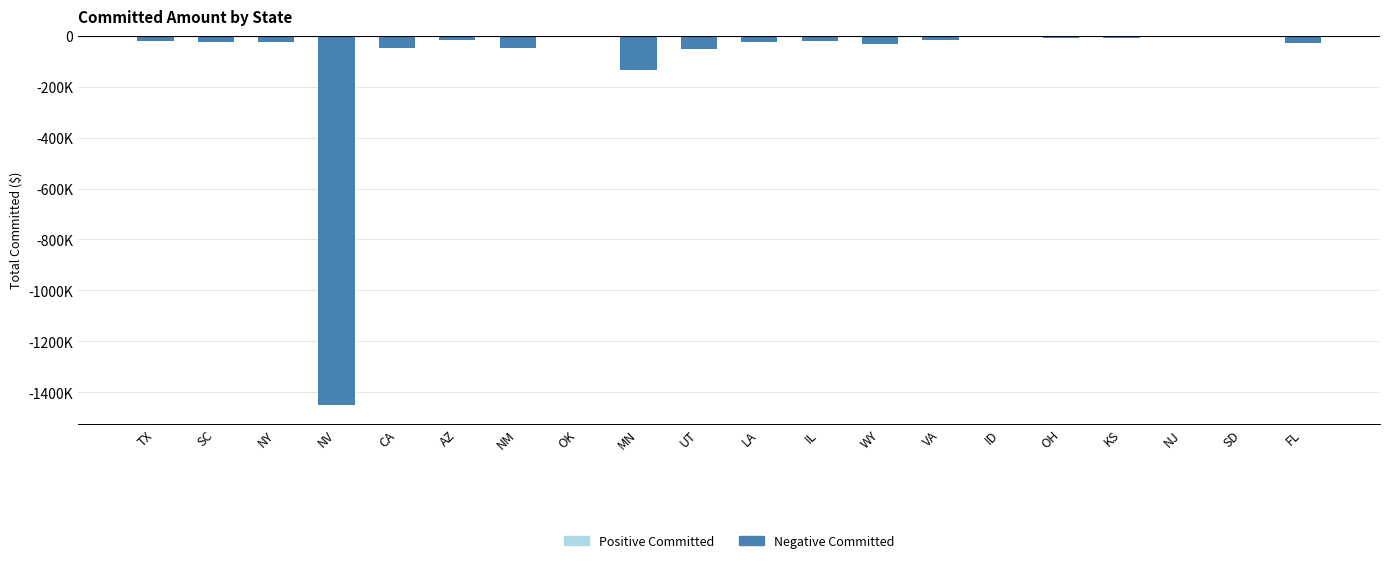

Are the bars horizontal?

No